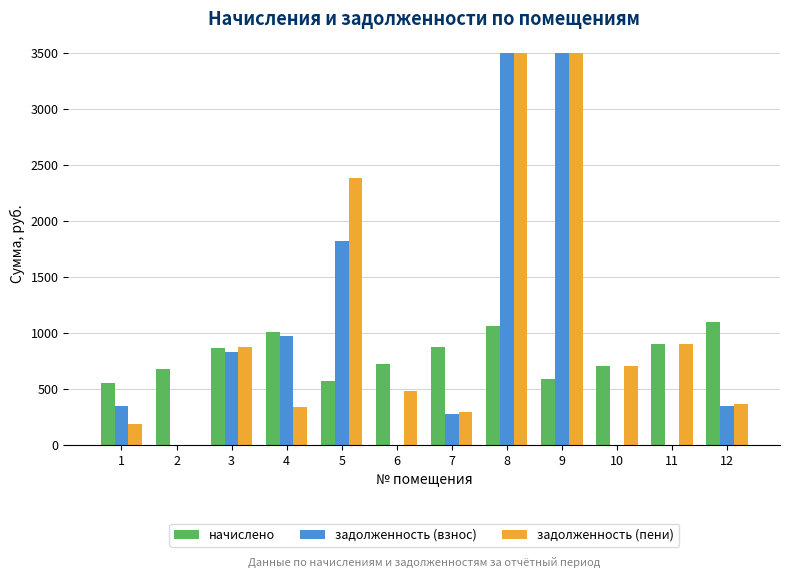

What is the sum of the задолженность (взнос) values at 2 and 1?

345.0